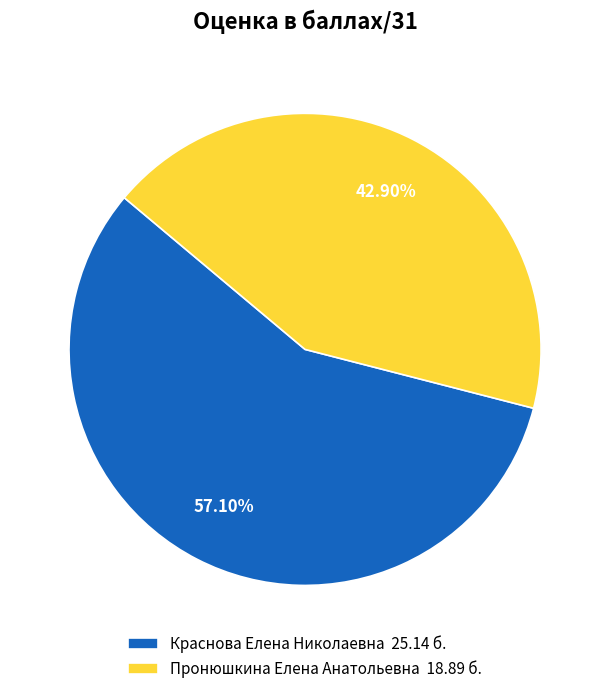

Count the number of slices in the pie.

2